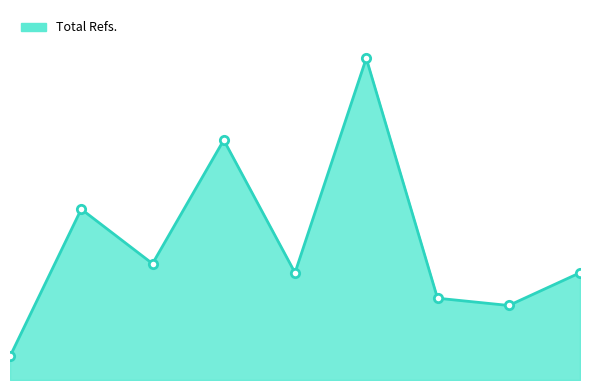

Is this an area chart (filled region under the line)?

Yes